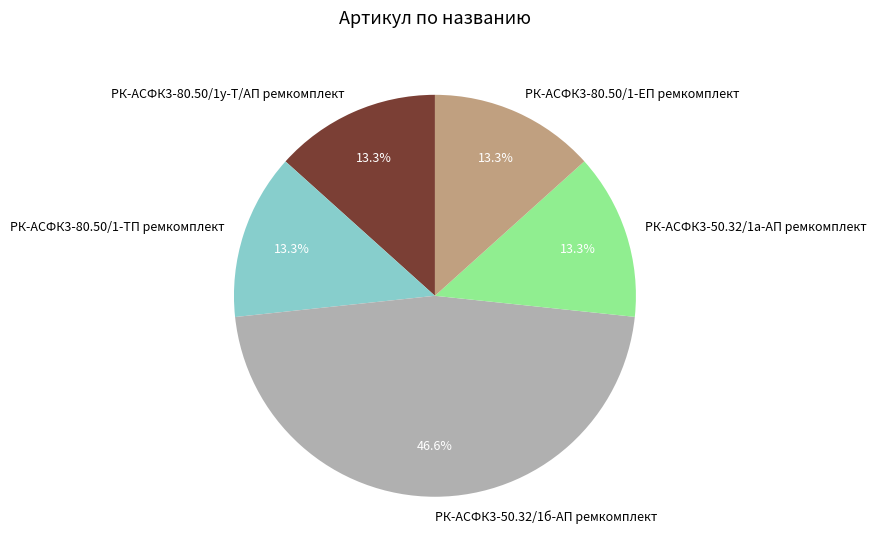

To the nearest percent, what is the difference between the largest and smallest slice percentages?

33%